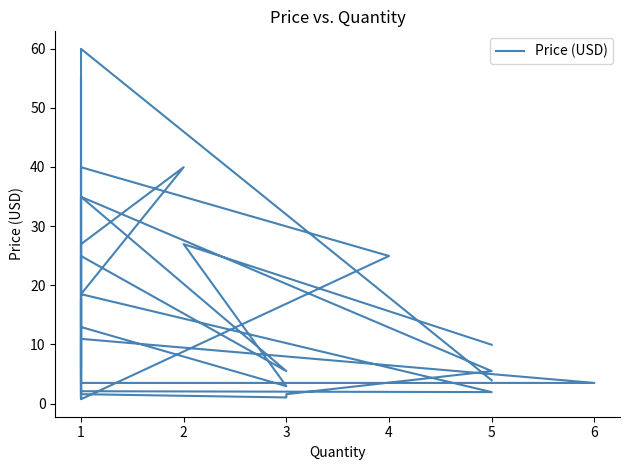

List the labels in order of value, smallest first.

1, 1, 1, 1, 3, 3, 1, 5, 1, 3, 1, 6, 5, 5, 3, 1, 1, 5, 1, 1, 1, 1, 1, 1, 1, 1, 4, 2, 1, 1, 1, 2, 1, 1, 1, 1, 1